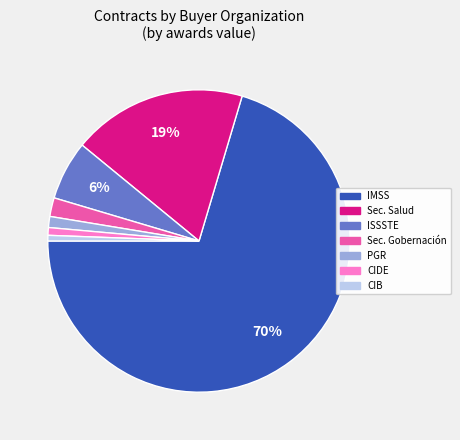

Is it true that ISSSTE is 6% of the pie?

True